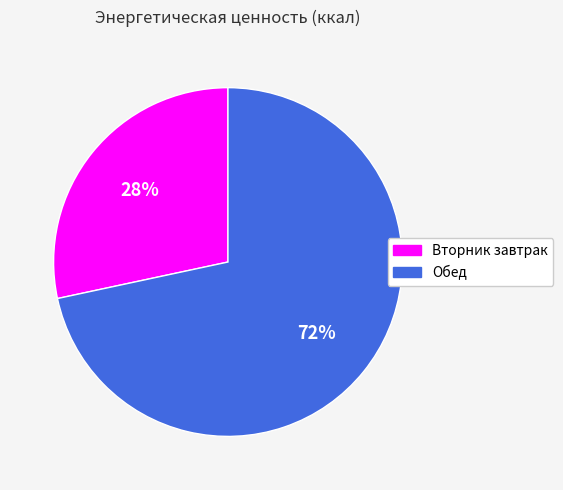

Is the sum of Обед and Вторник завтрак greater than half?

Yes